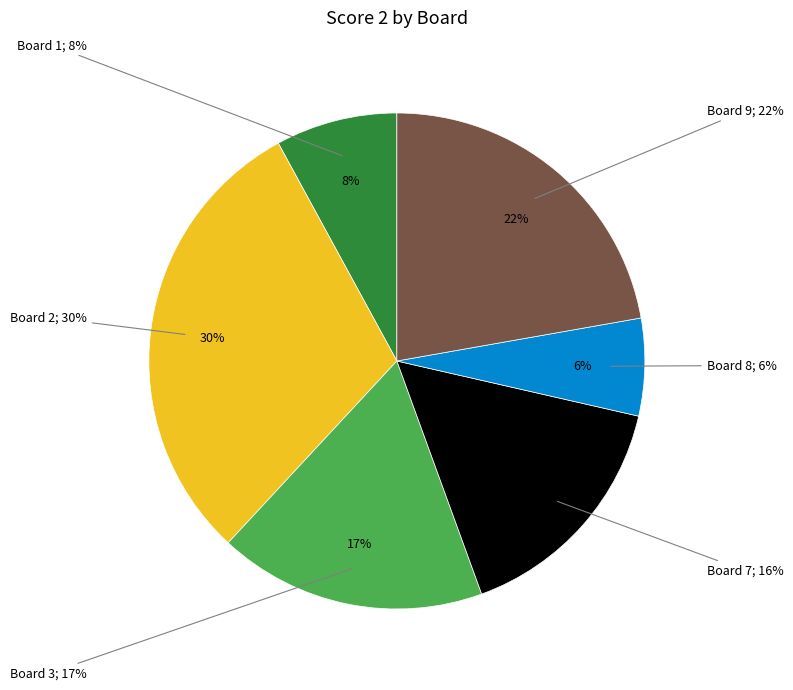

Between Board 2 and Board 8, which is larger?

Board 2